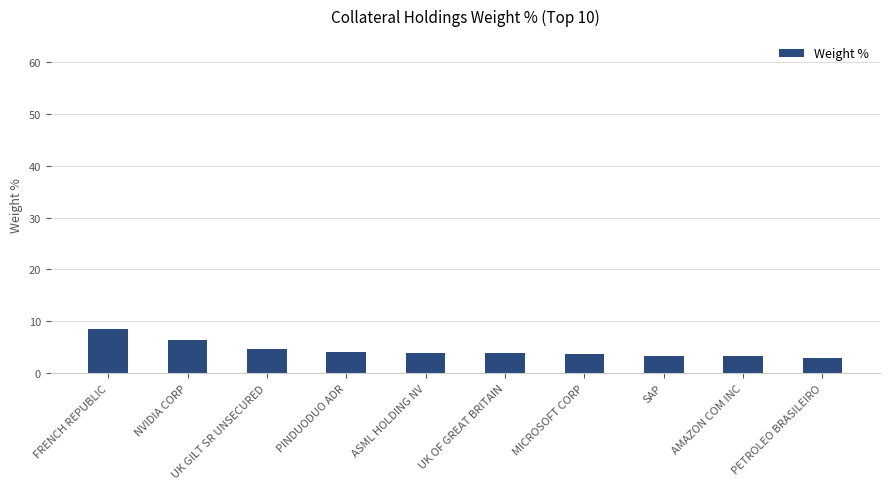

What is the value of the 6th bar from the left?

3.8